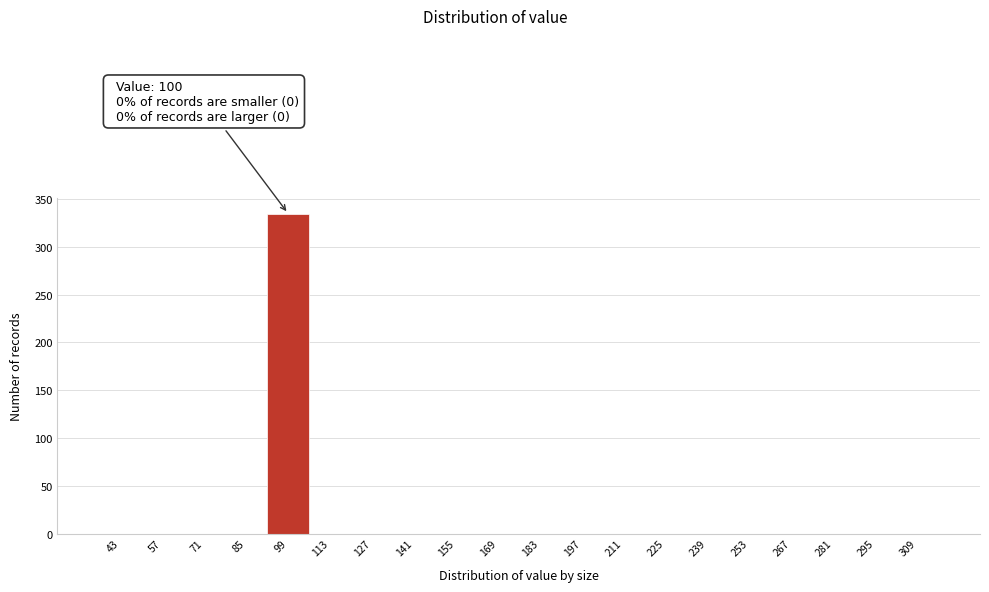

Reading left to right, list all the values displayed in this chart.

43=0	57=0	71=0	85=0	99=335	113=0	127=0	141=0	155=0	169=0	183=0	197=0	211=0	225=0	239=0	253=0	267=0	281=0	295=0	309=0